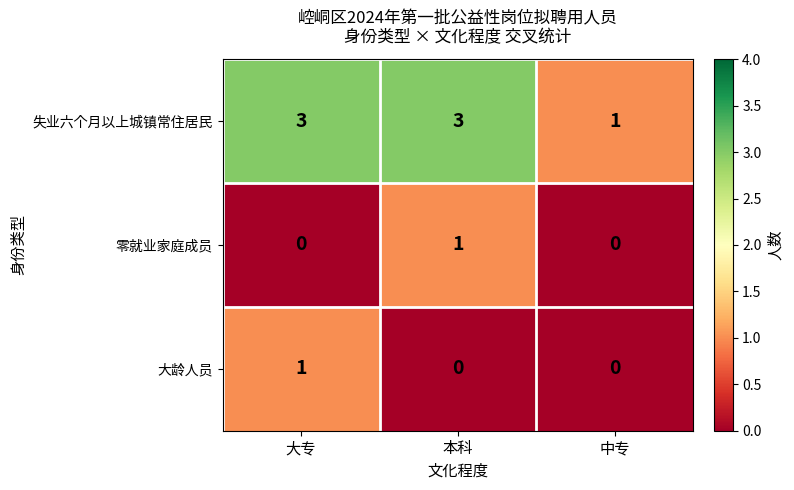

Rank the series at 本科 from highest to lowest value.

失业六个月以上城镇常住居民, 零就业家庭成员, 大龄人员